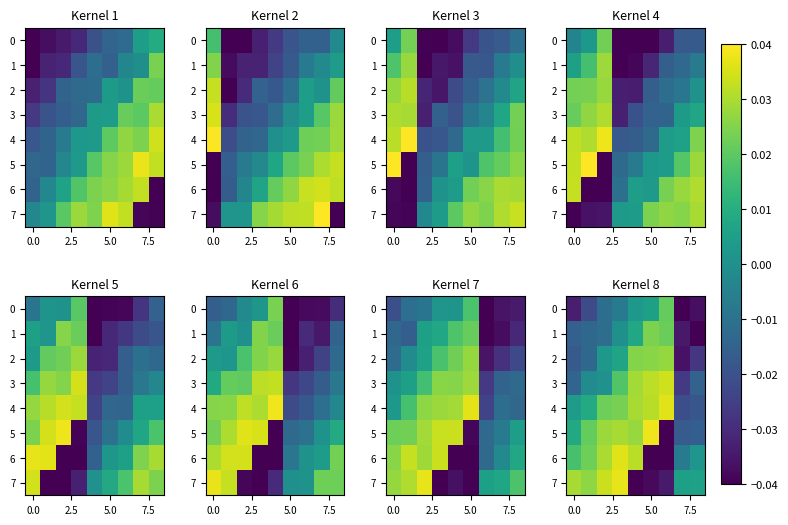

At which label is row_7 closest to 0?

7